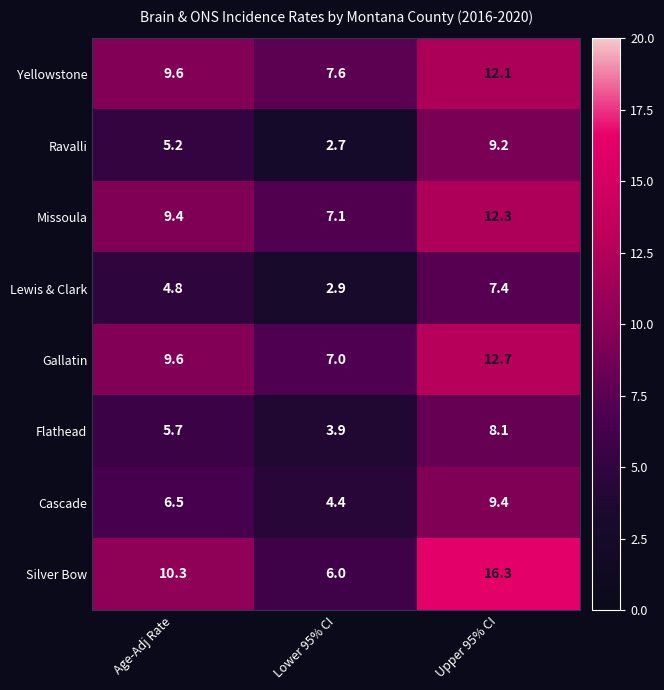

Reading left to right, transcribe all the data shown in this chart.

Yellowstone: Age-Adj Rate=9.6	Lower 95% CI=7.6	Upper 95% CI=12.1
Ravalli: Age-Adj Rate=5.2	Lower 95% CI=2.7	Upper 95% CI=9.2
Missoula: Age-Adj Rate=9.4	Lower 95% CI=7.1	Upper 95% CI=12.3
Lewis & Clark: Age-Adj Rate=4.8	Lower 95% CI=2.9	Upper 95% CI=7.4
Gallatin: Age-Adj Rate=9.6	Lower 95% CI=7.0	Upper 95% CI=12.7
Flathead: Age-Adj Rate=5.7	Lower 95% CI=3.9	Upper 95% CI=8.1
Cascade: Age-Adj Rate=6.5	Lower 95% CI=4.4	Upper 95% CI=9.4
Silver Bow: Age-Adj Rate=10.3	Lower 95% CI=6.0	Upper 95% CI=16.3